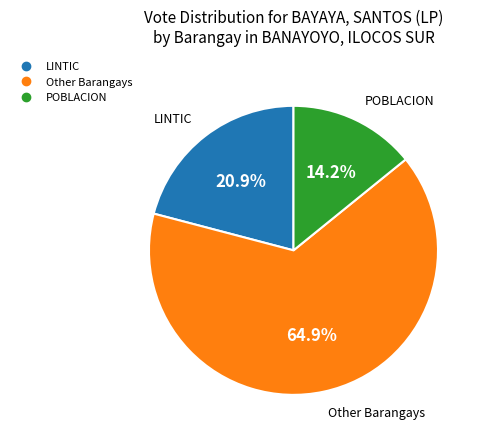

Is there a majority slice in this chart?

Yes